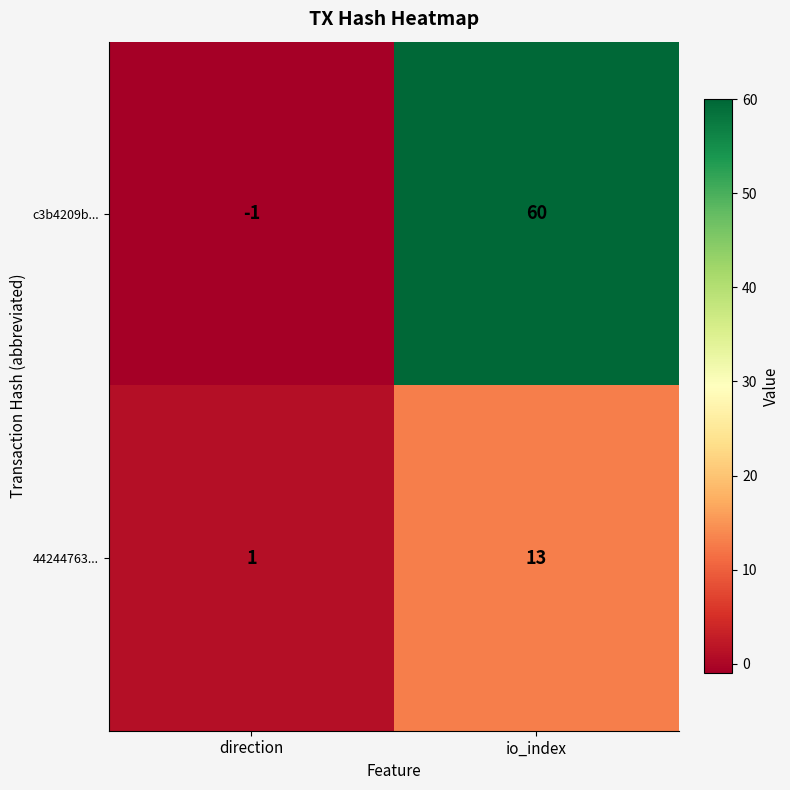

How many negative values does the c3b4209b... series have?

1